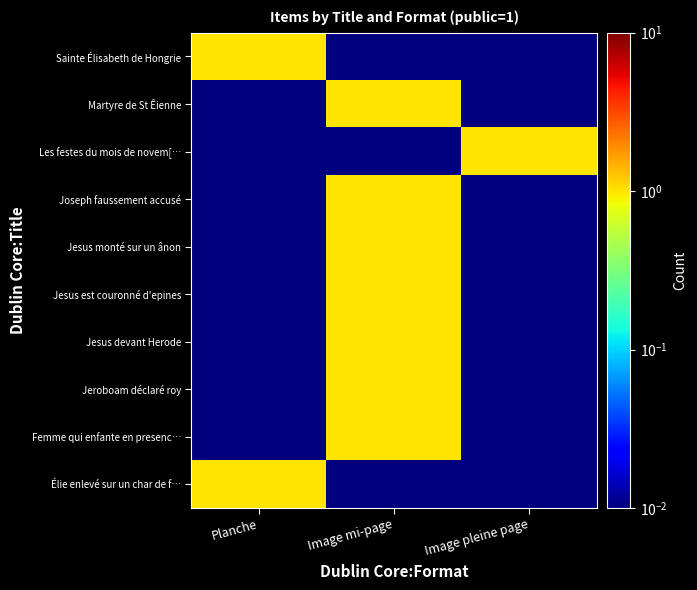

Which series has the widest spread of values?

Sainte Élisabeth de Hongrie